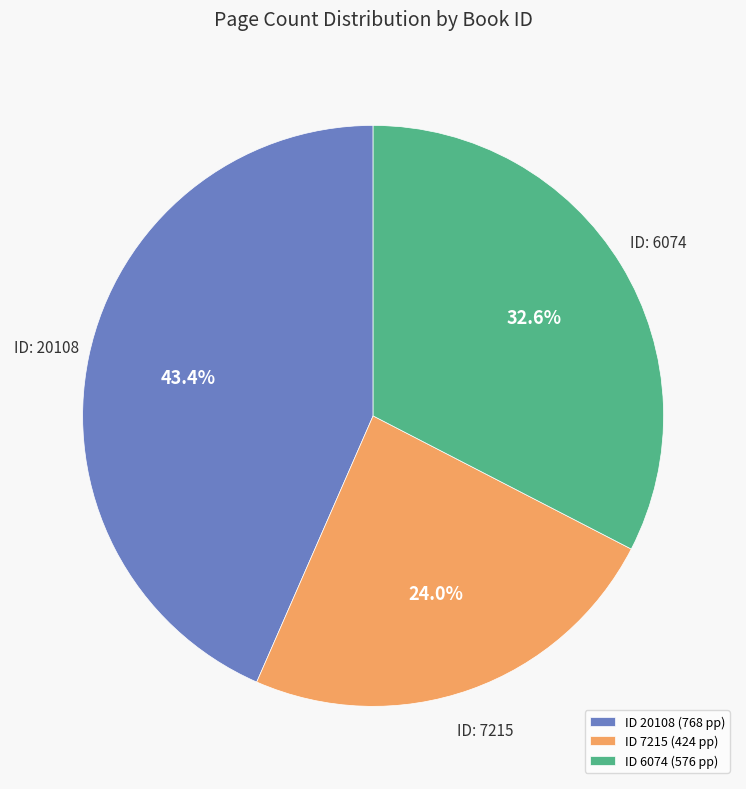

Which slice is the smallest?

ID 7215 (424 pp)